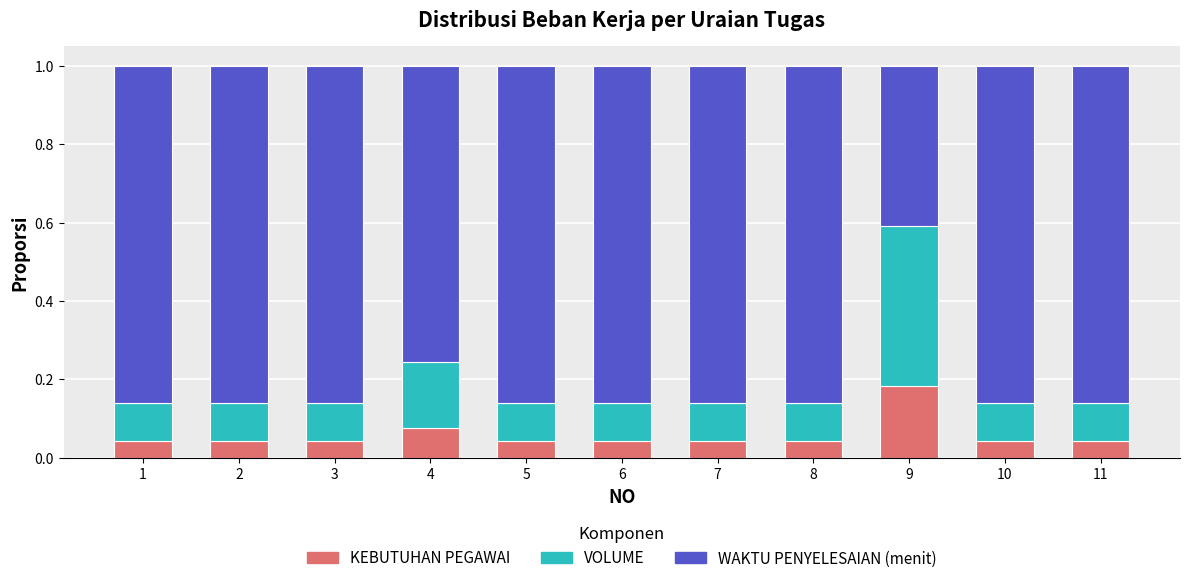

What is the total value across all series at 10?

1.0